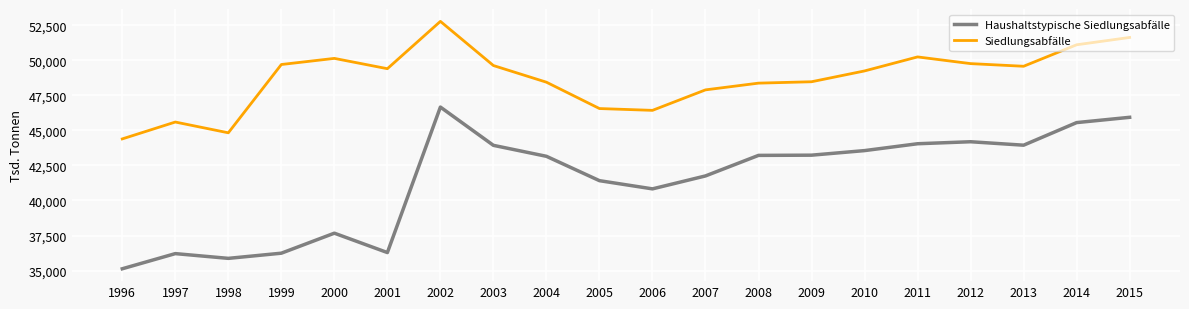

What is the maximum value shown in the chart?

52772